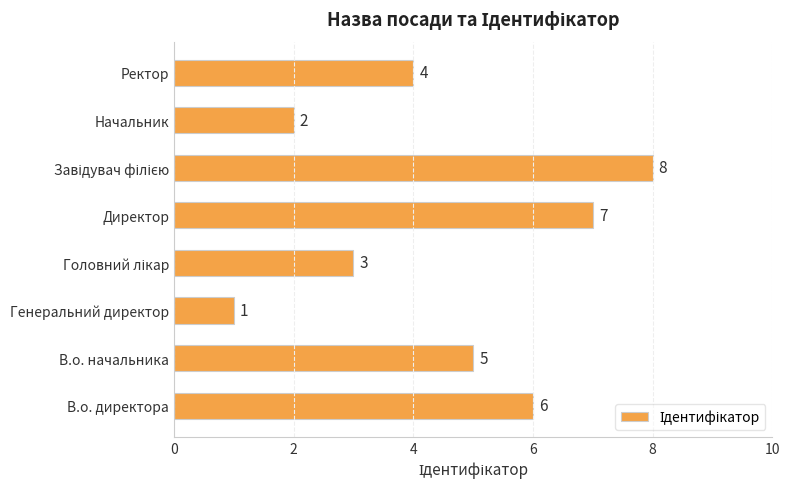

Between В.о. начальника and Начальник, which is larger?

В.о. начальника